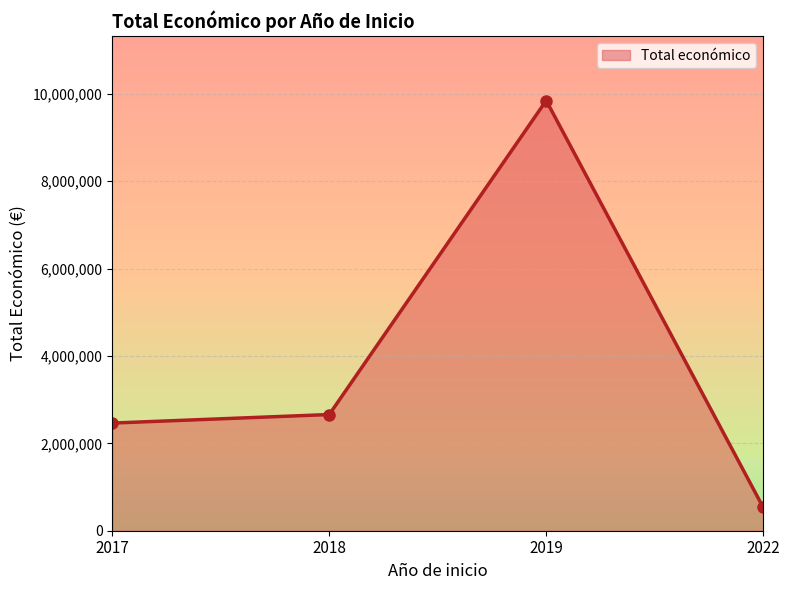

What is the approximate value at 2022, to the nearest 100?

533400